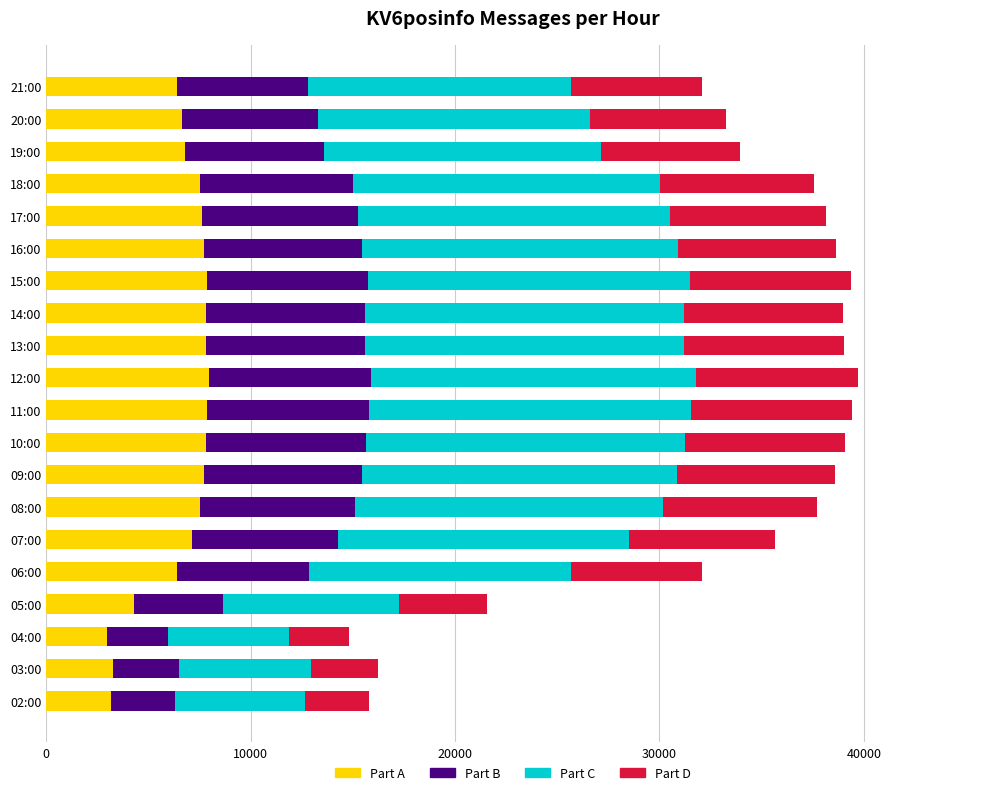

What is the lowest value of the Part A series?

2967